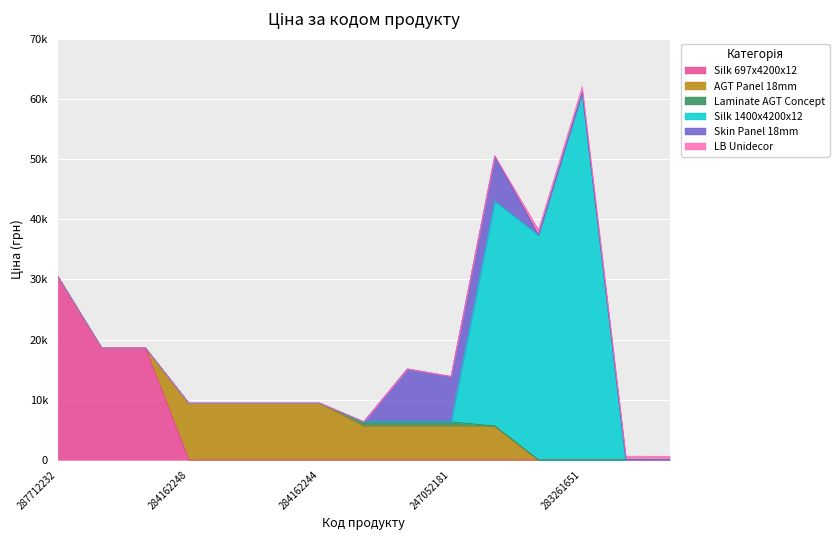

At which category is the sum across all series the highest?

283261651